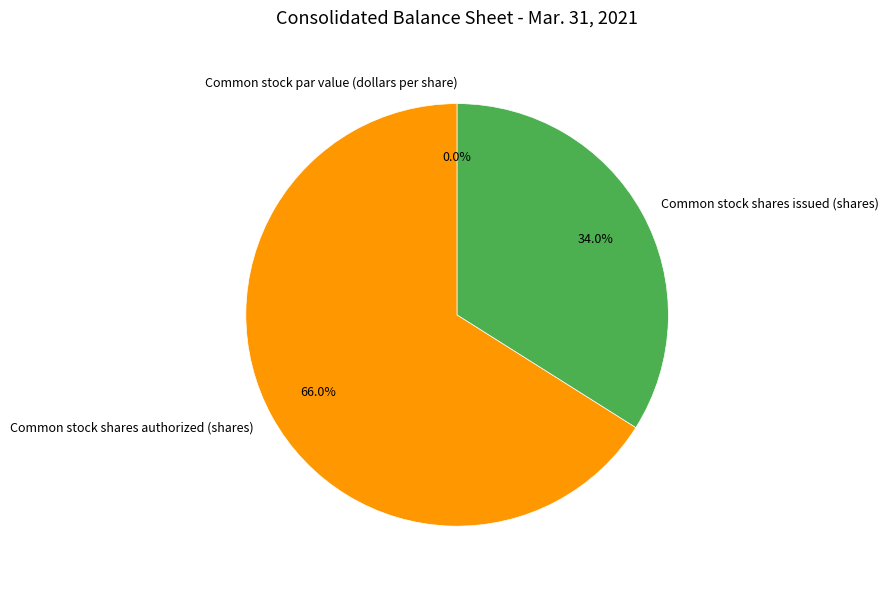

What is the largest slice in the pie chart?

Common stock shares authorized (shares)